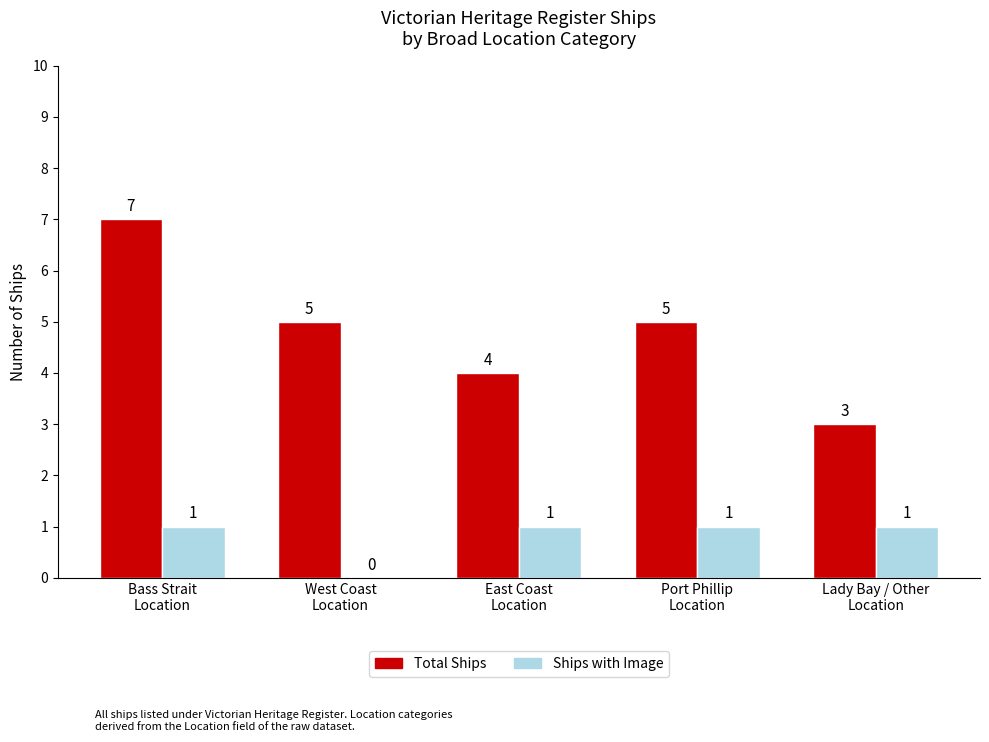

Reading right to left, what are all the values shown in this chart?

Total Ships: Lady Bay / Other
Location=3	Port Phillip
Location=5	East Coast
Location=4	West Coast
Location=5	Bass Strait
Location=7
Ships with Image: Lady Bay / Other
Location=1	Port Phillip
Location=1	East Coast
Location=1	West Coast
Location=0	Bass Strait
Location=1